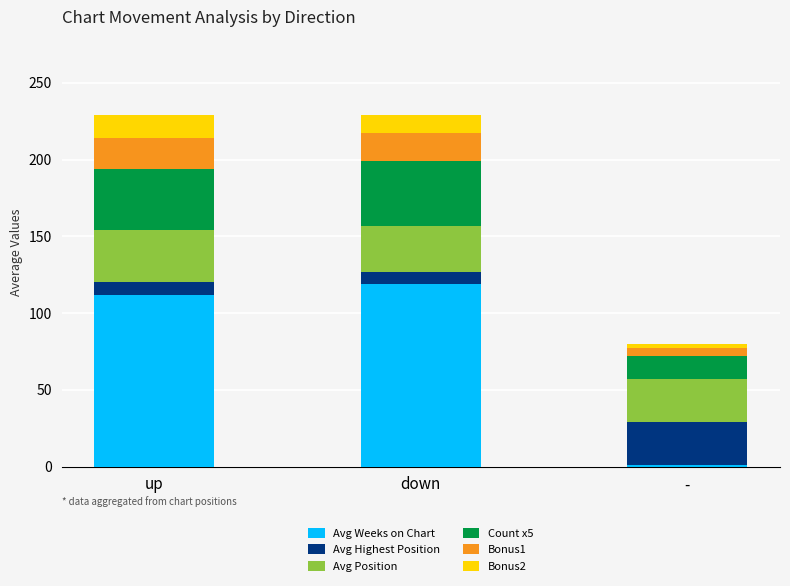

At which label is Avg Weeks on Chart closest to 60?

up